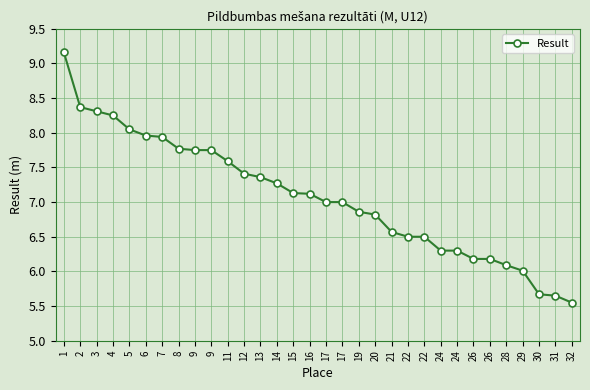

What is the minimum value shown in the chart?

5.5